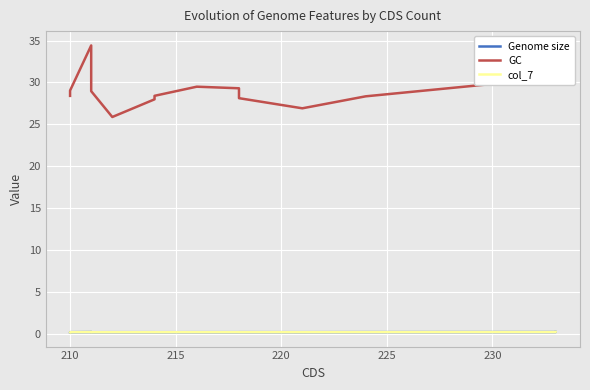

Between 220 and 230, which series saw the biggest shift?

GC